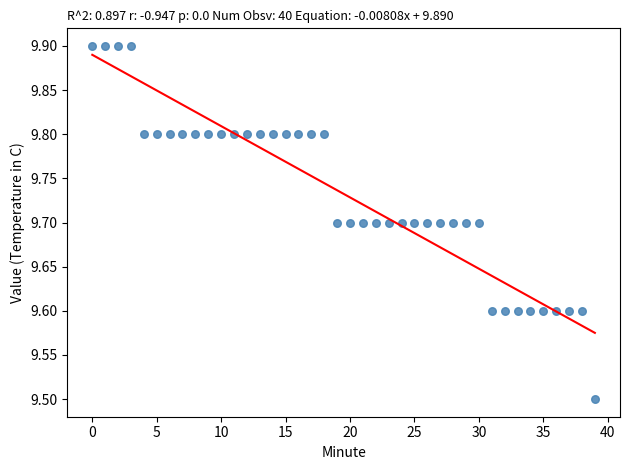

What Y value in the scatter plot is closest to 9?

9.5